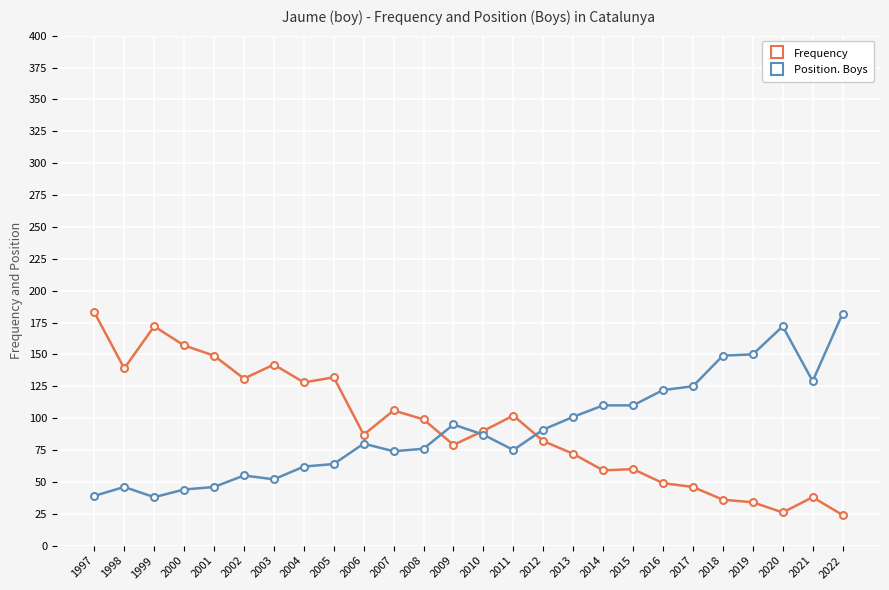

True or false: Position. Boys has more than 0 points higher than both neighbors.

True